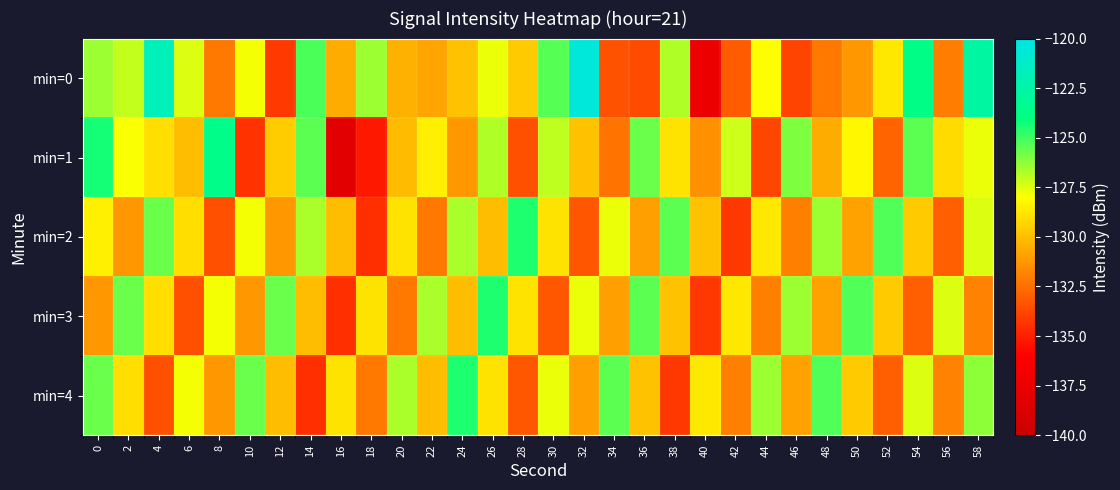

Which series has the widest spread of values?

min=0